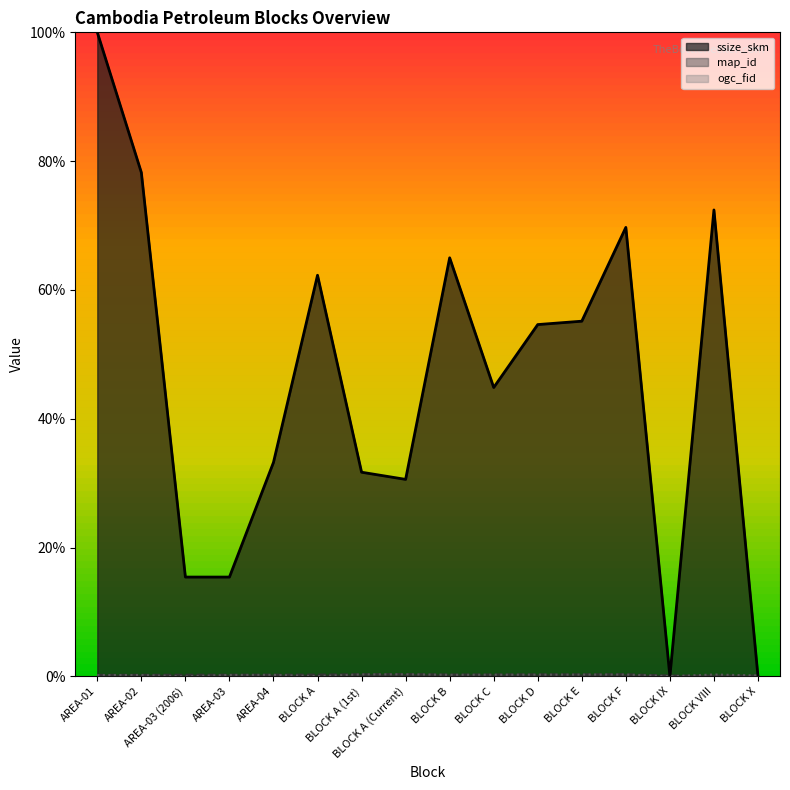

True or false: ogc_fid has a value of 0.2 at AREA-04.

True